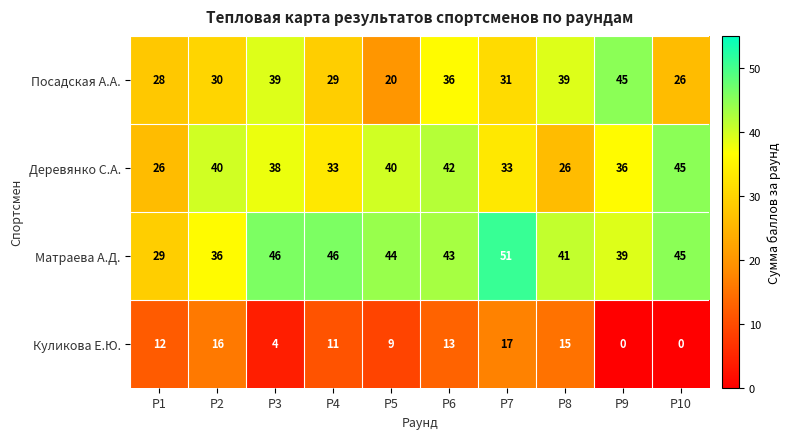

What is the difference between the maximum and second lowest values in the Куликова Е.Ю. series?

17